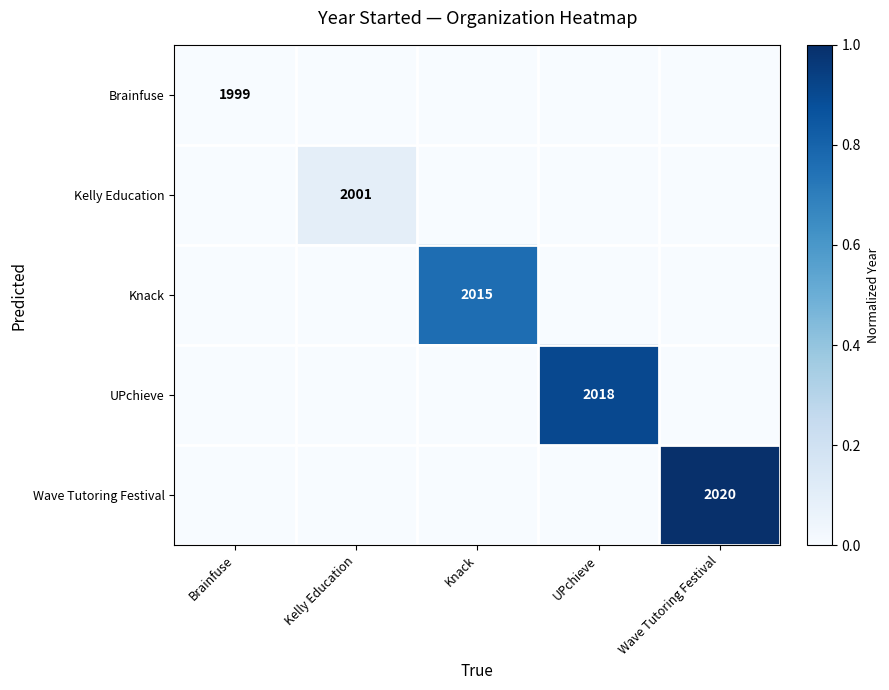

The value of Brainfuse at Brainfuse is 3196. True or false?

False